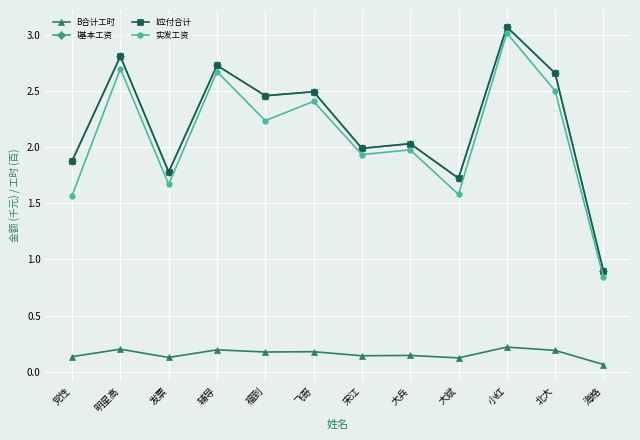

Is this an area chart (filled region under the line)?

No